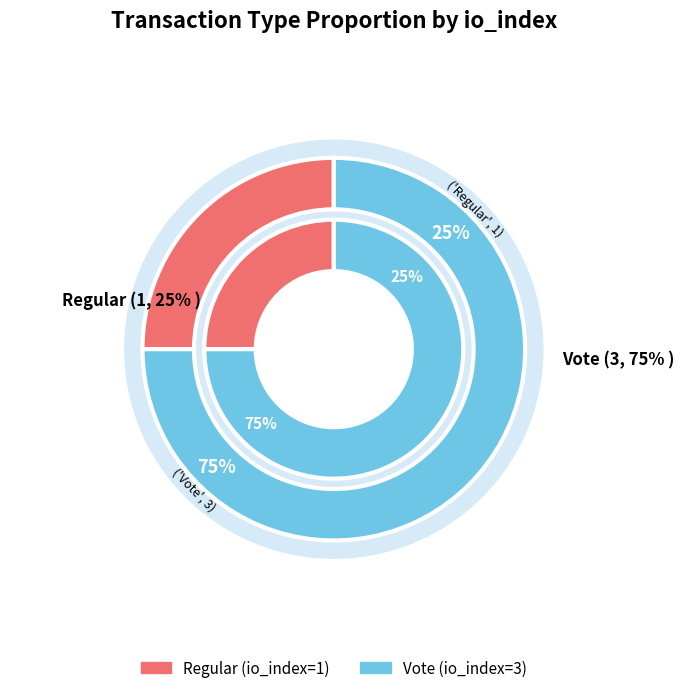

Which category has the smallest portion of the pie?

Regular